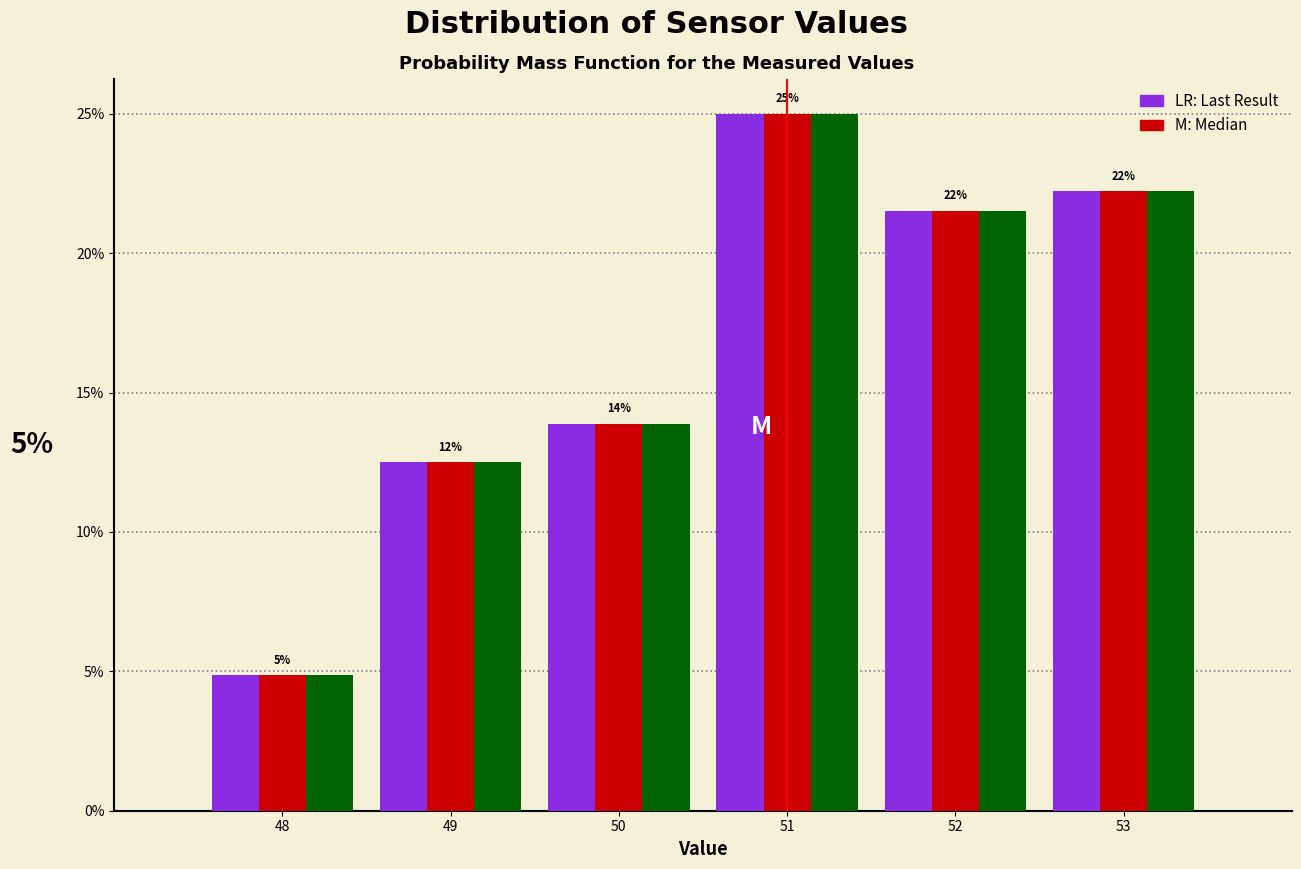

Which category has the highest value across all series?

51